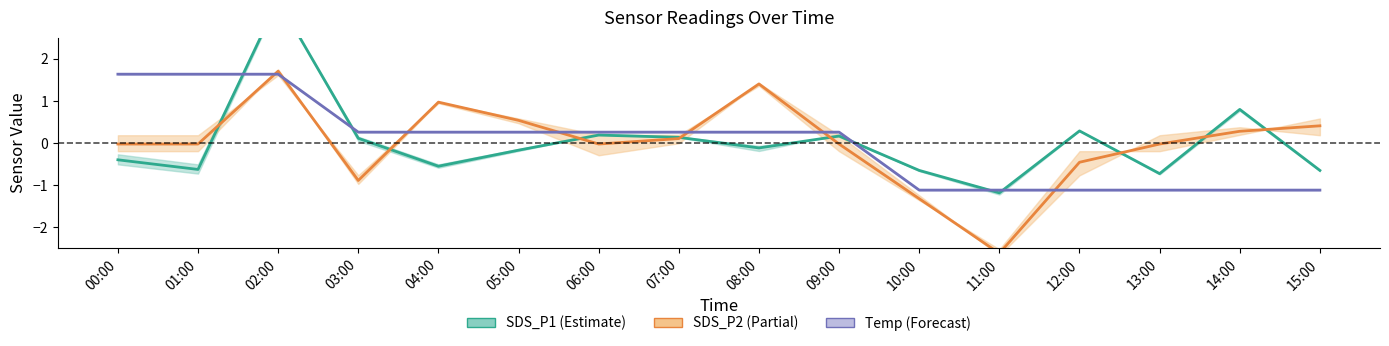

What is the label of the 5th point from the right?

11:00